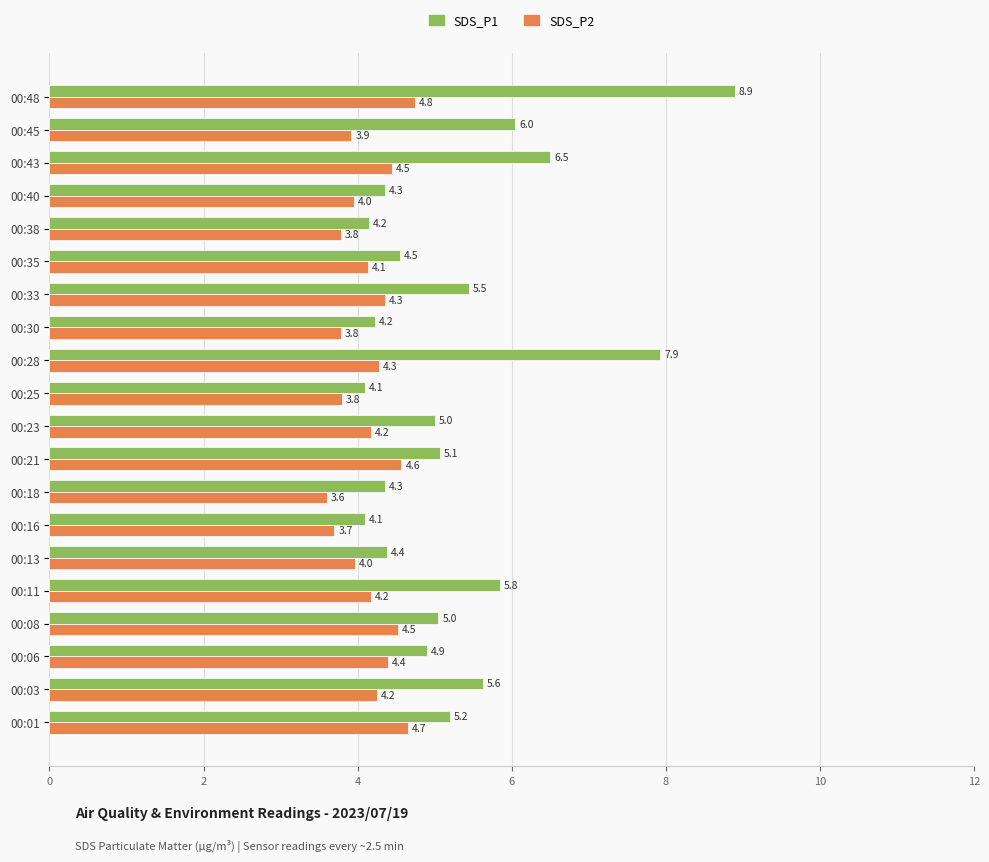

At how many categories does at least one series exceed 8?

1